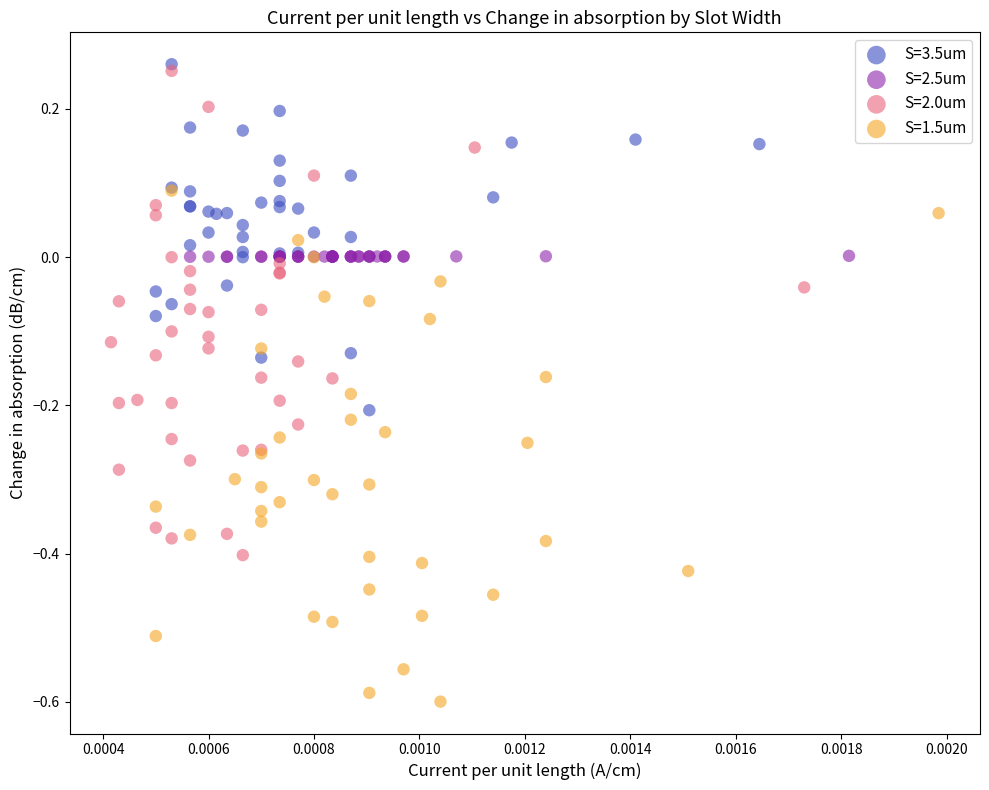

Which series contains the highest Y value?

S=3.5um